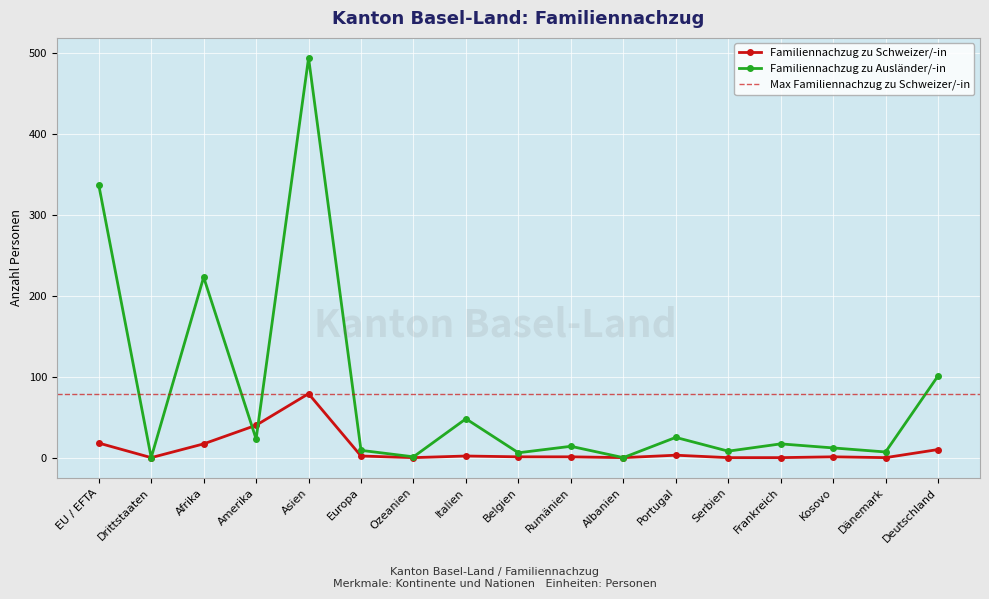

What is the difference between the maximum and minimum values in the Familiennachzug zu Schweizer/-in series?

79